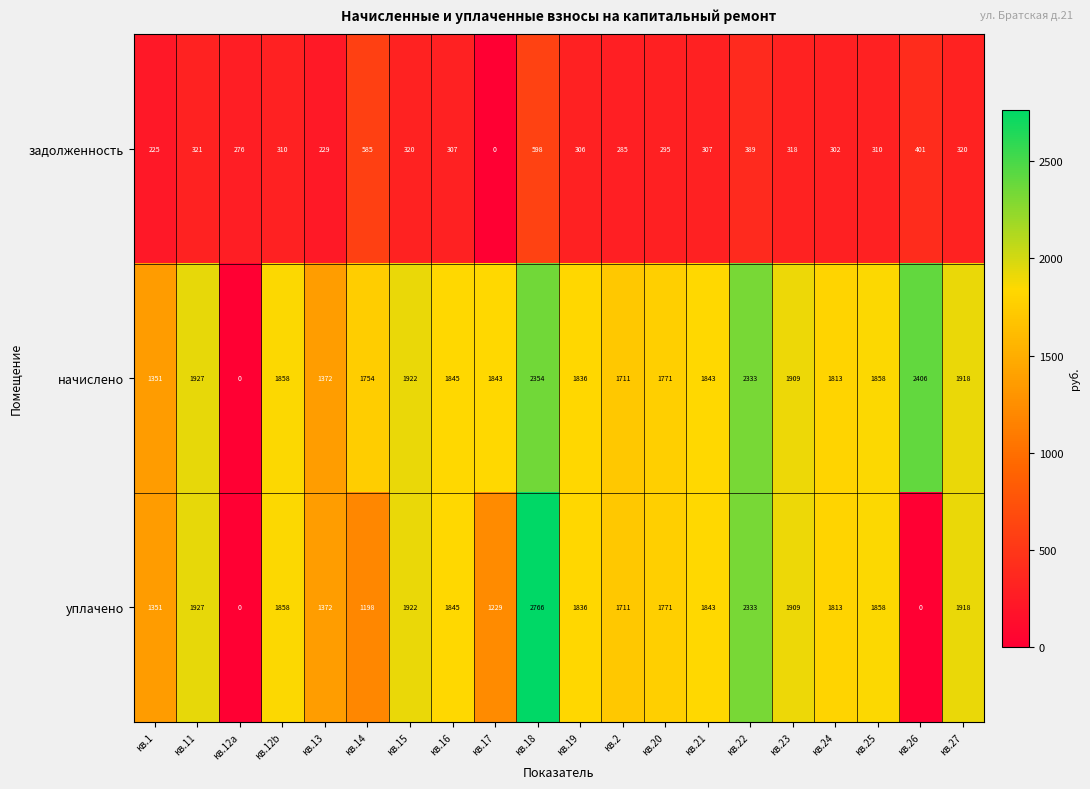

What is the maximum value shown in the chart?

2766